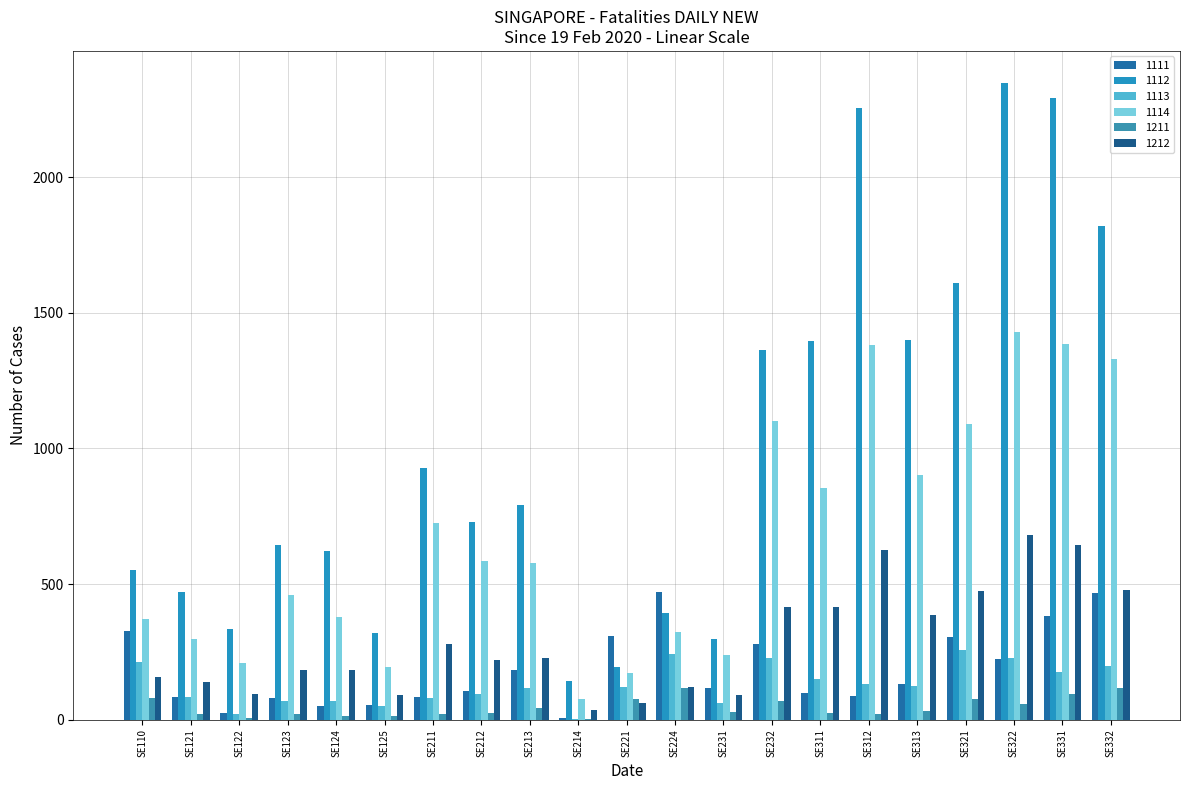

What are all the series names shown in the legend?

1111, 1112, 1113, 1114, 1211, 1212